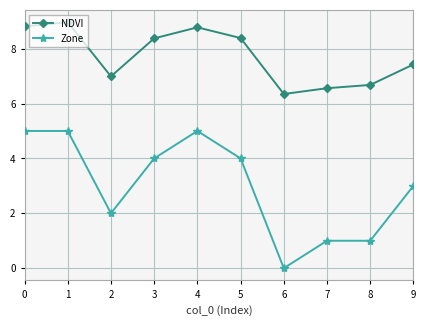

How many data points in NDVI are less than 8?

5